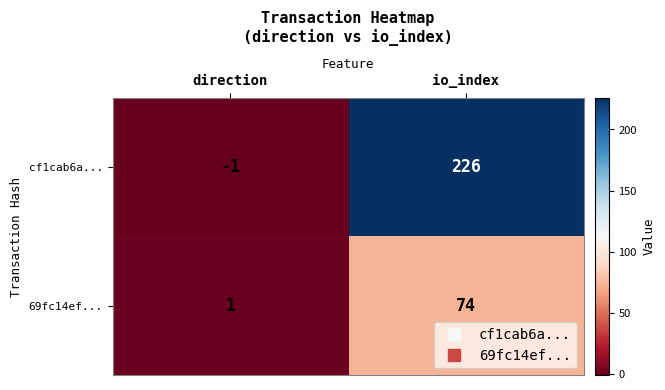

At which label does 69fc14ef... reach its peak?

io_index